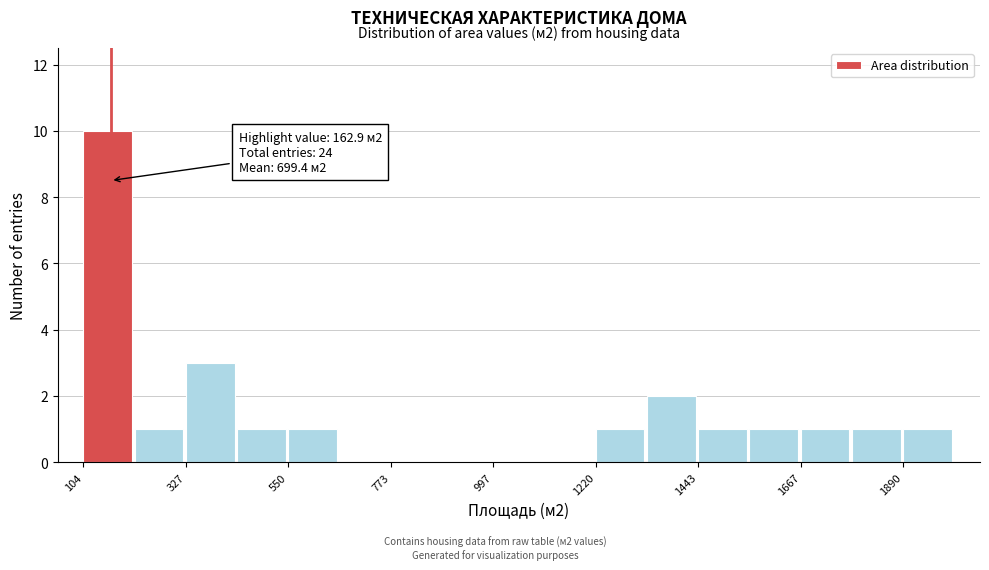

Read against the x-axis, roughly where is the centre of the tallest bar?

150